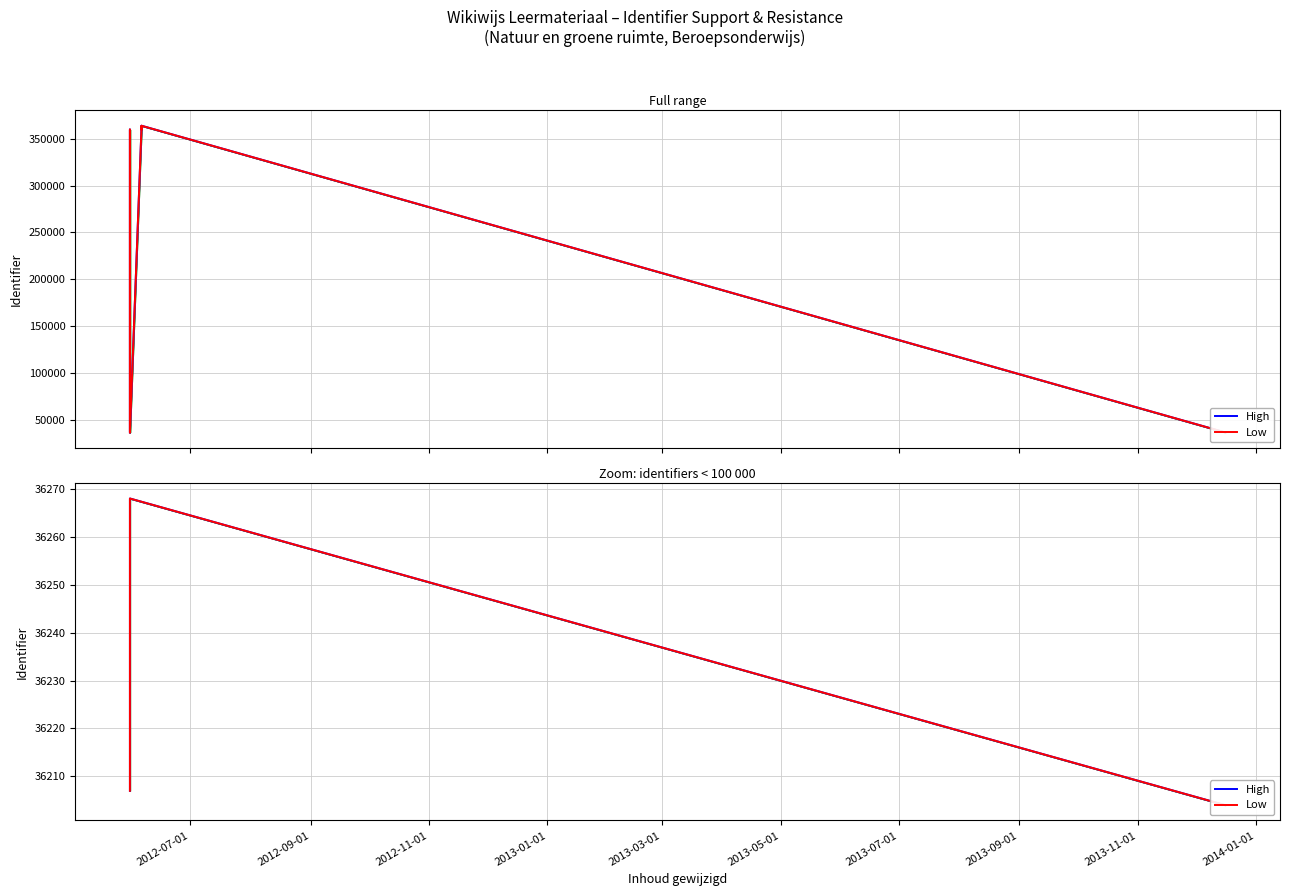

Between 2012-09-01 and 2013-03-01, which series saw the biggest shift?

High